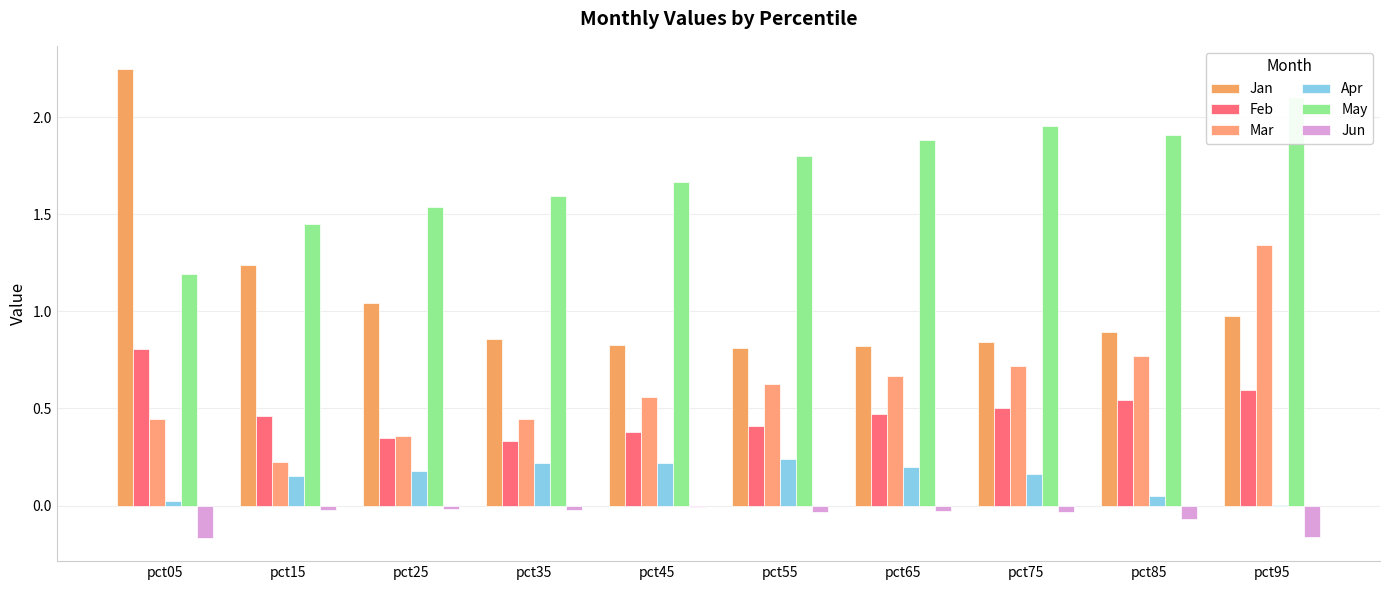

What is the value of the Apr bar at the 6th from the left?

0.2